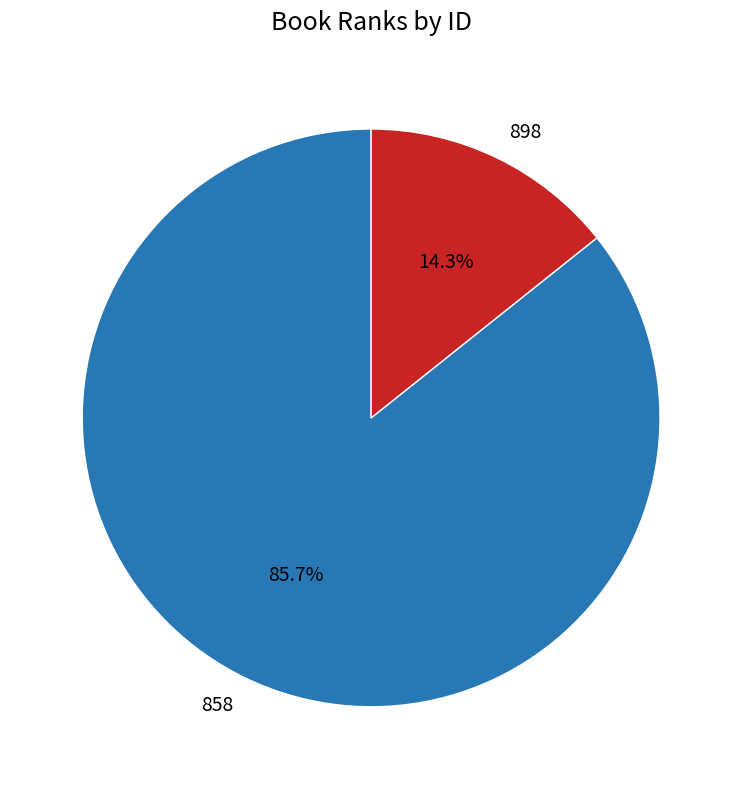

To the nearest percent, what is the combined percentage of 858 and 898?

100%